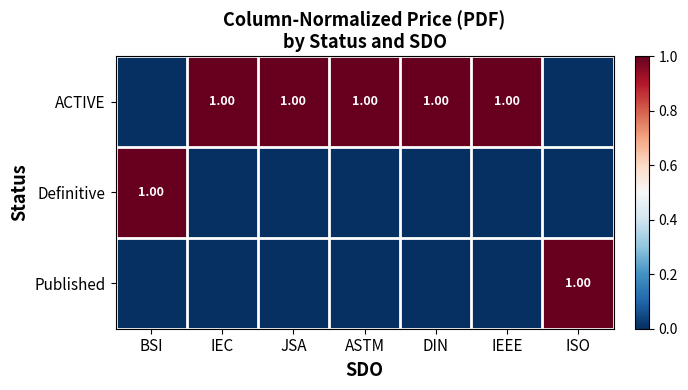

The value of Published at IEC is 1. True or false?

False